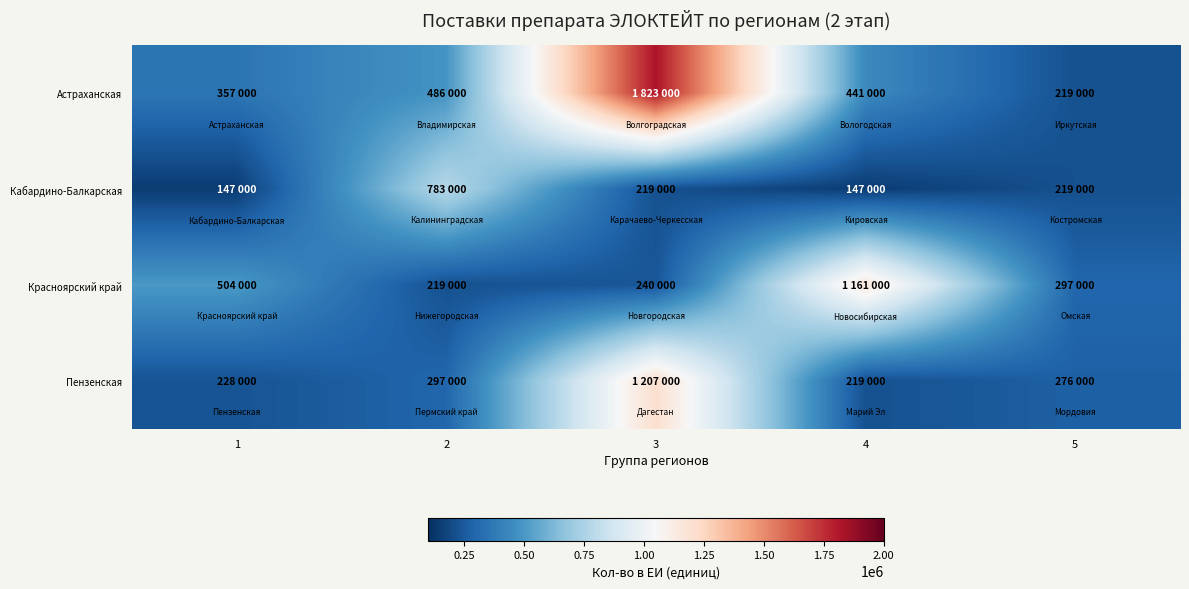

Count the number of data series in this chart.

4